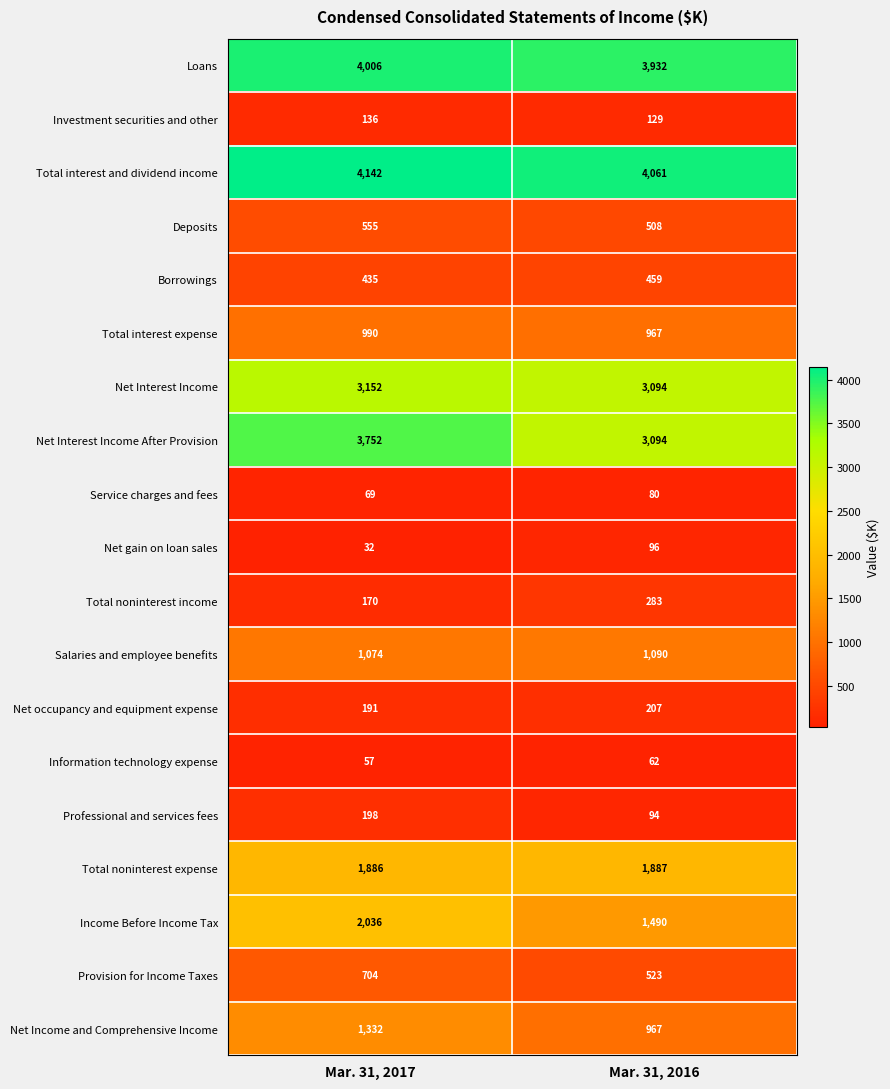

What value does the Total interest expense series have at Mar. 31, 2017, to the nearest 10?

990